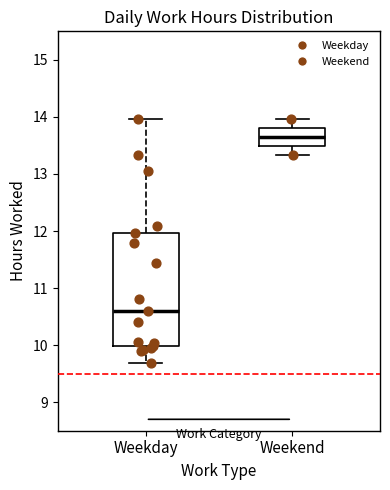

Comparing the boxes themselves (not the whiskers), which one is the tallest?

Weekday